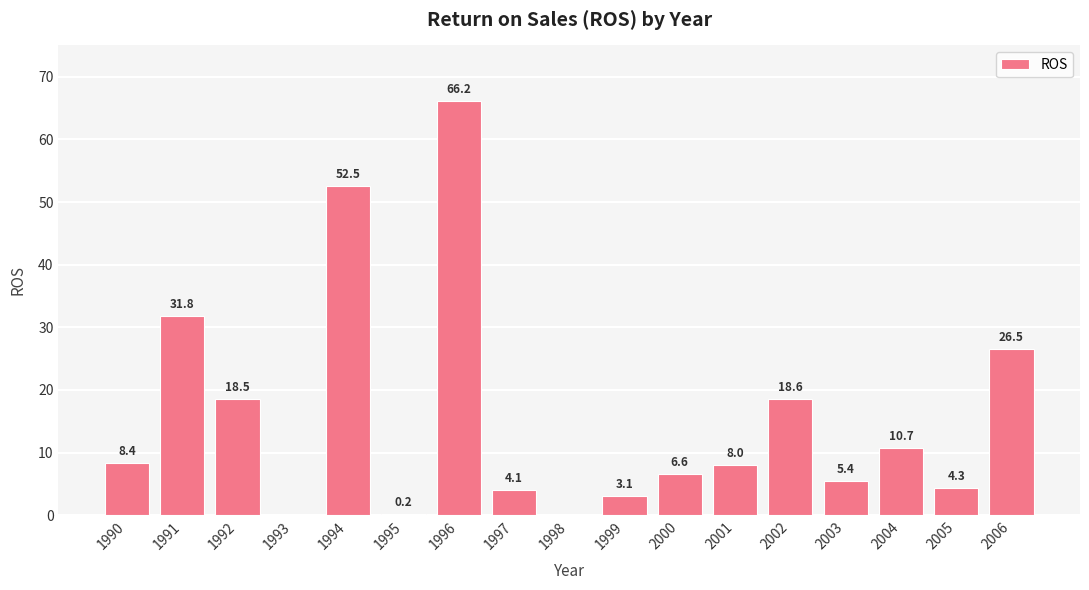

How many categories are shown in the chart?

17